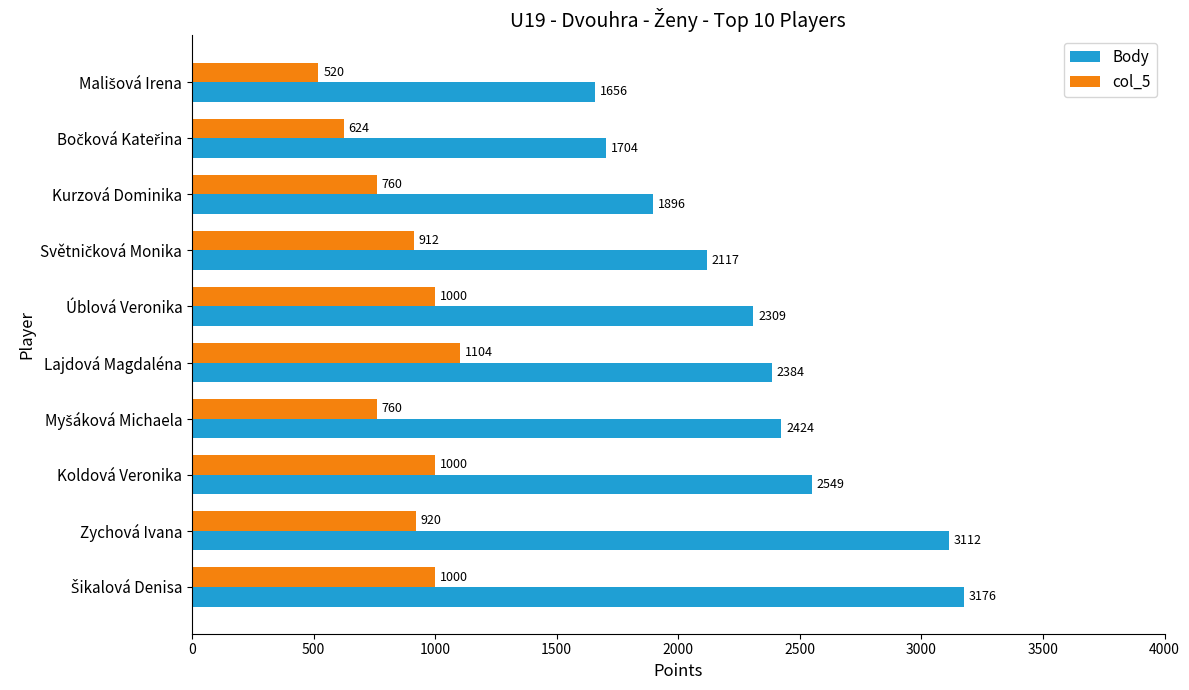

List the series in order of their overall mean, highest first.

Body, col_5